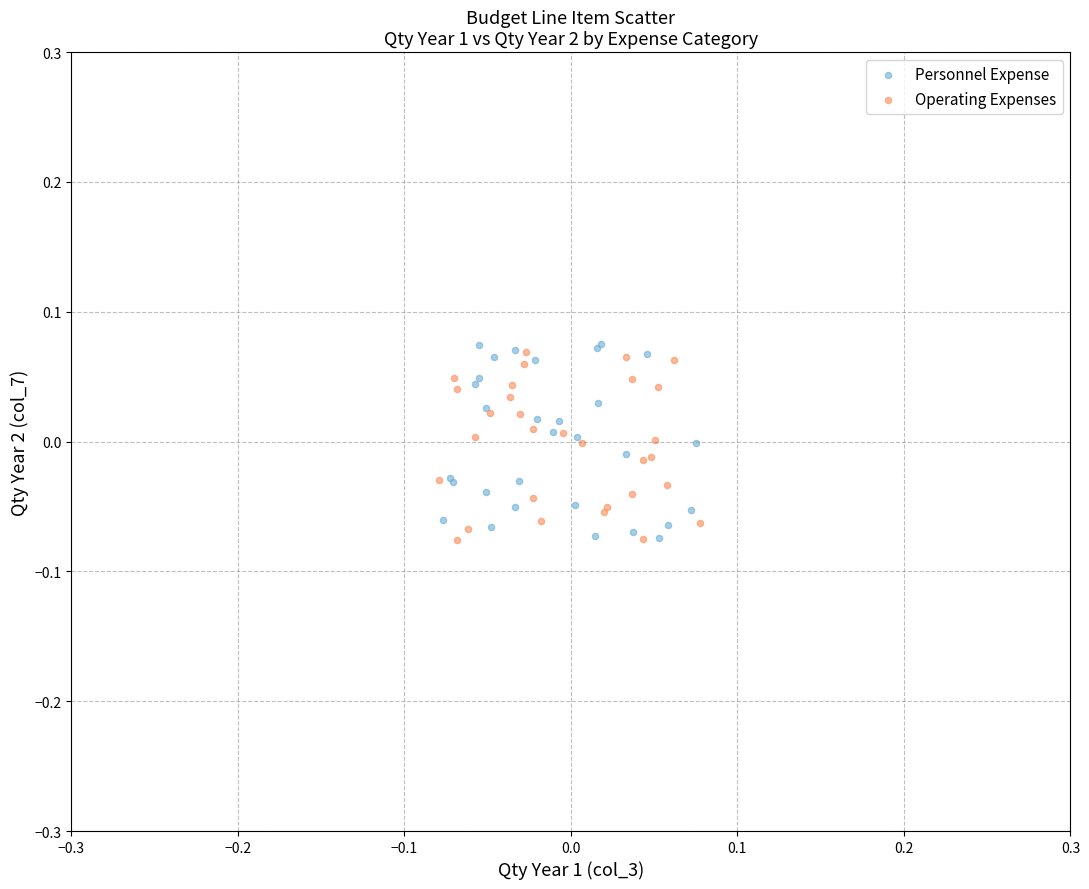

Which series has the largest Y range (max minus min)?

Personnel Expense